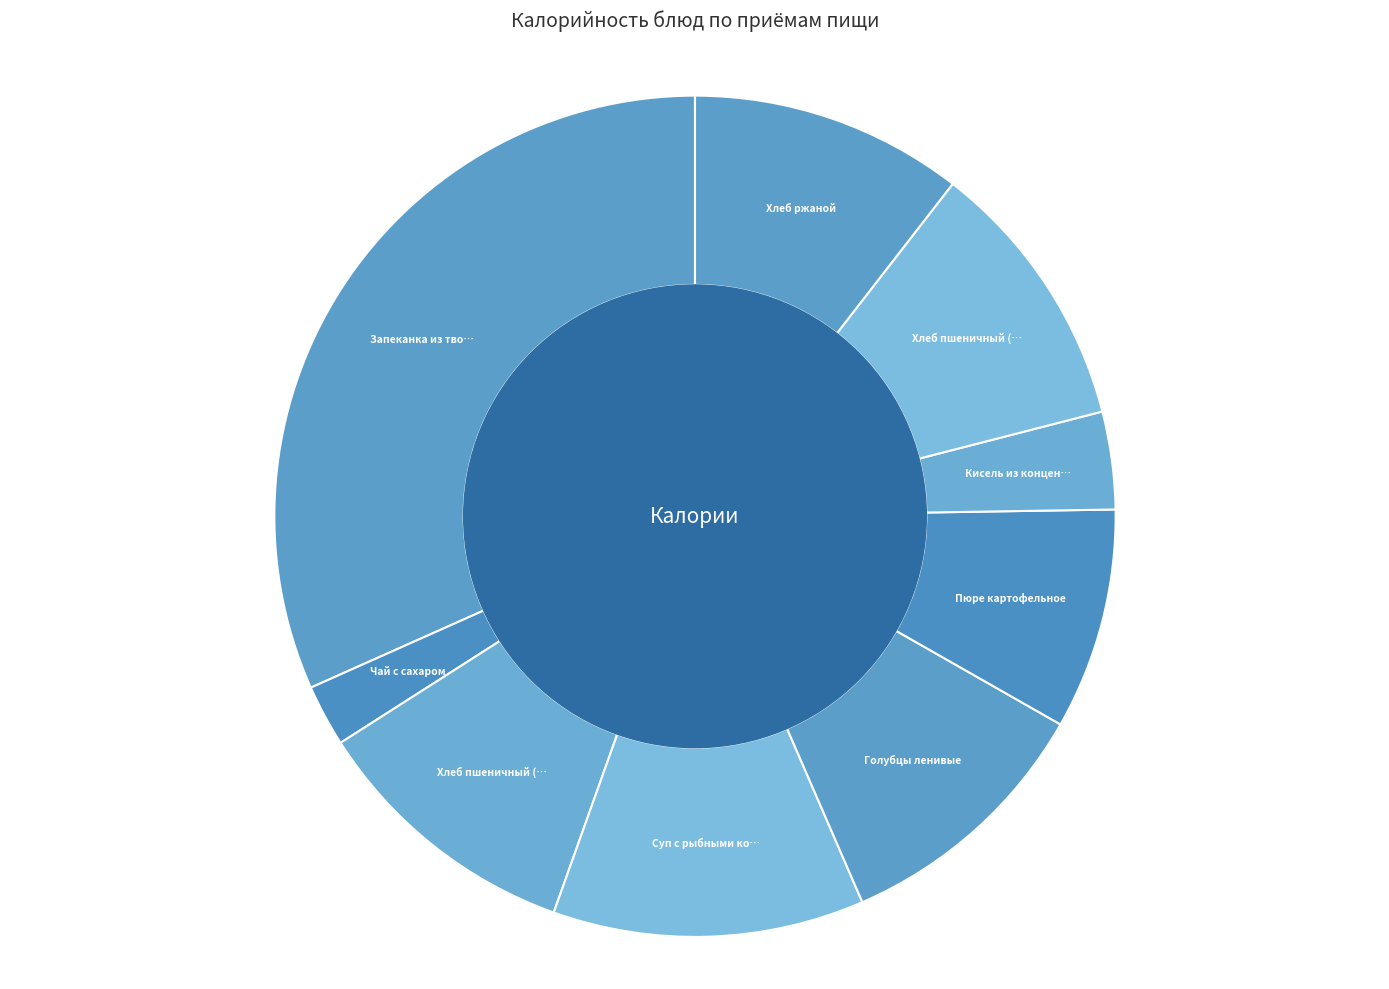

Count the number of slices in the pie.

9